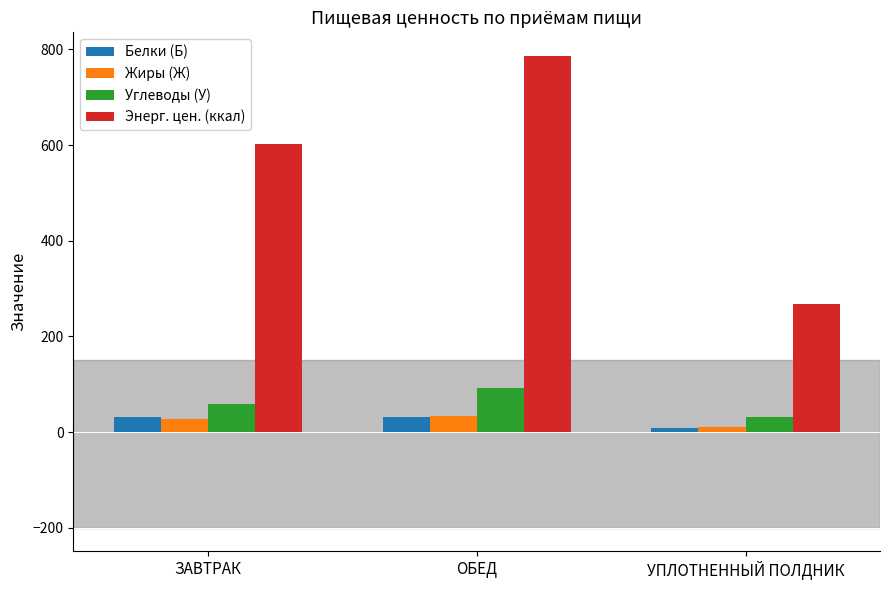

At how many categories does at least one series exceed 217?

3